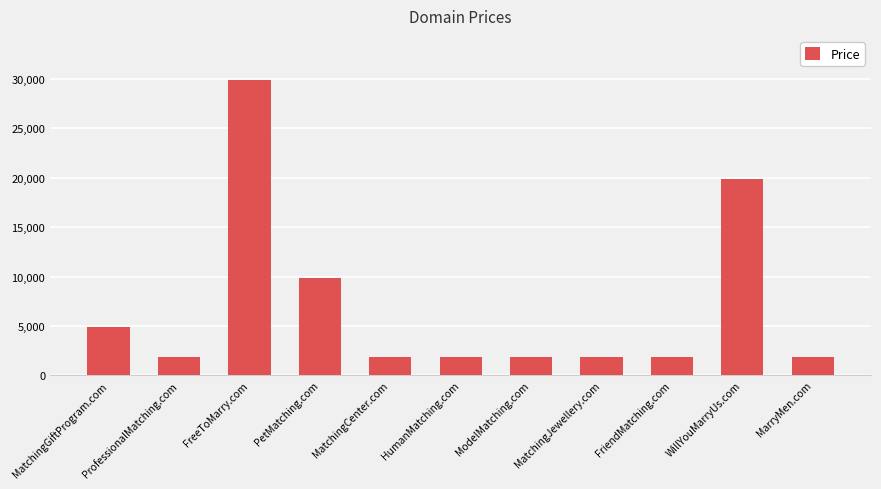

The chart shows a value of 29888 at FreeToMarry.com. True or false?

True